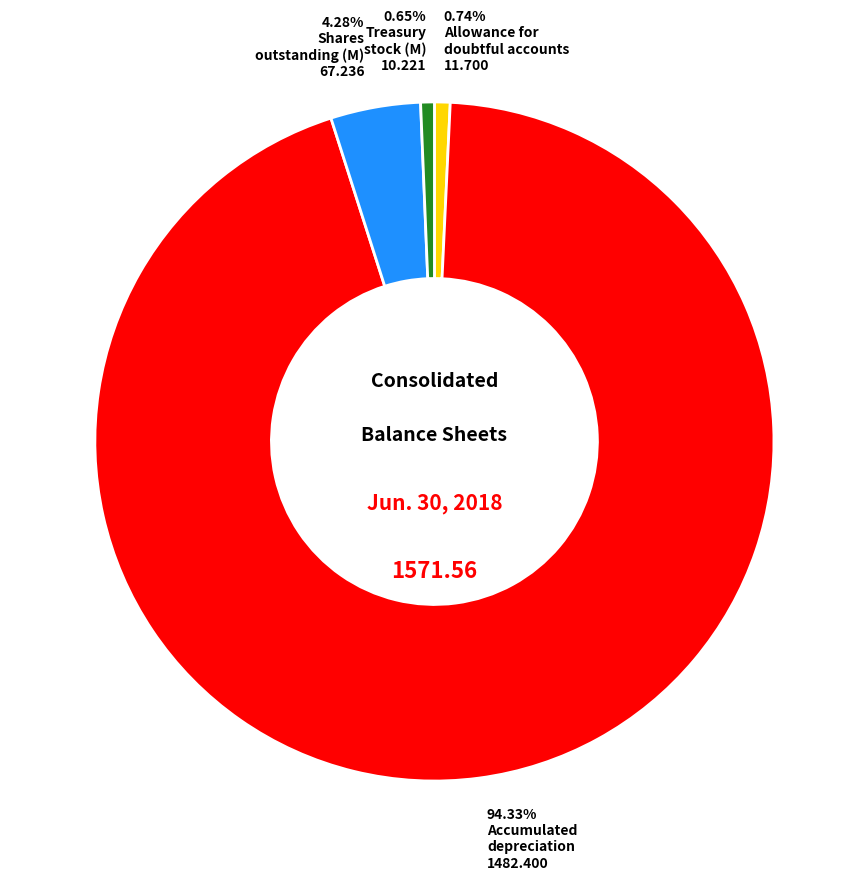

How many slices are in this pie chart?

4